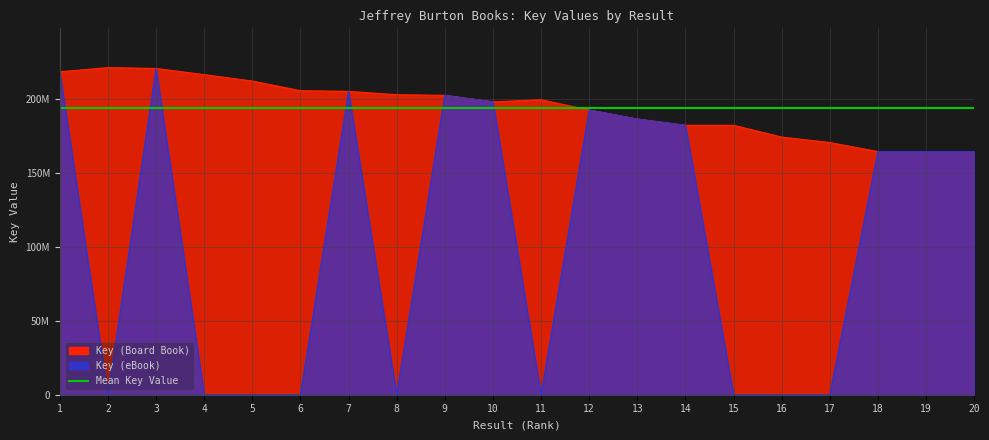

Reading right to left, extract all data points from this chart.

Key (Board Book): 20=164308215	19=164309084	18=164309782	17=170426084	16=174112009	15=182068766	14=182069674	13=186322346	12=192415606	11=199339411	10=197928968	9=202306710	8=202747907	7=205001999	6=205456148	5=211970136	4=216311012	3=220468055	2=221067312	1=218245576
Key (eBook): 20=164308215	19=164309084	18=164309782	17=0	16=0	15=0	14=182069674	13=186322346	12=192415606	11=0	10=197928968	9=202306710	8=0	7=205001999	6=0	5=0	4=0	3=220468055	2=0	1=218245576